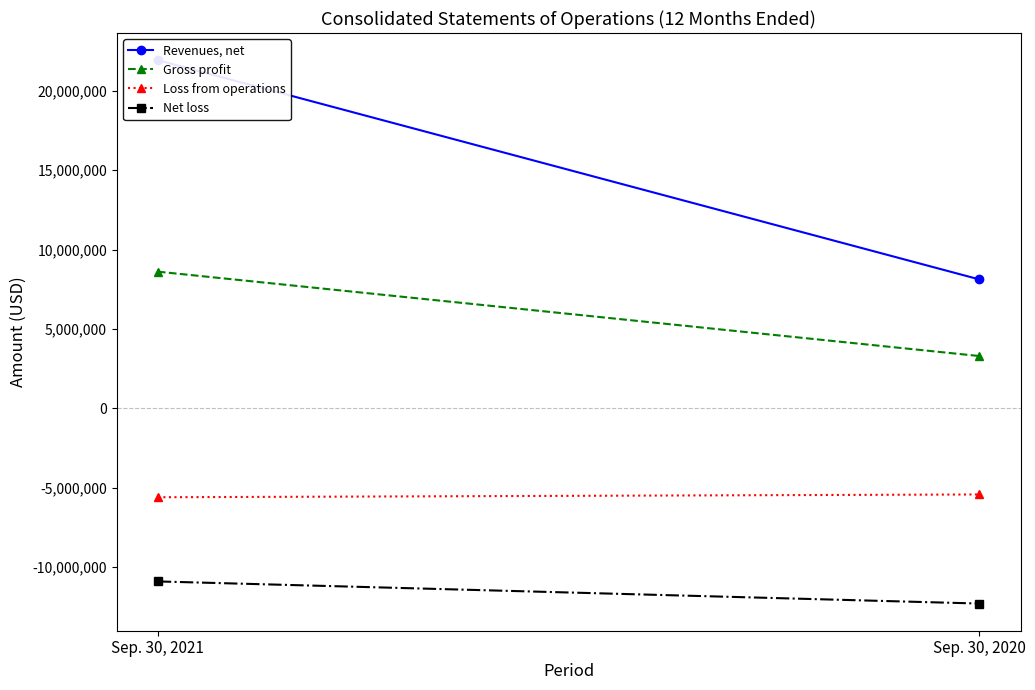

What is the total value across all series at Sep. 30, 2020?

-6308100